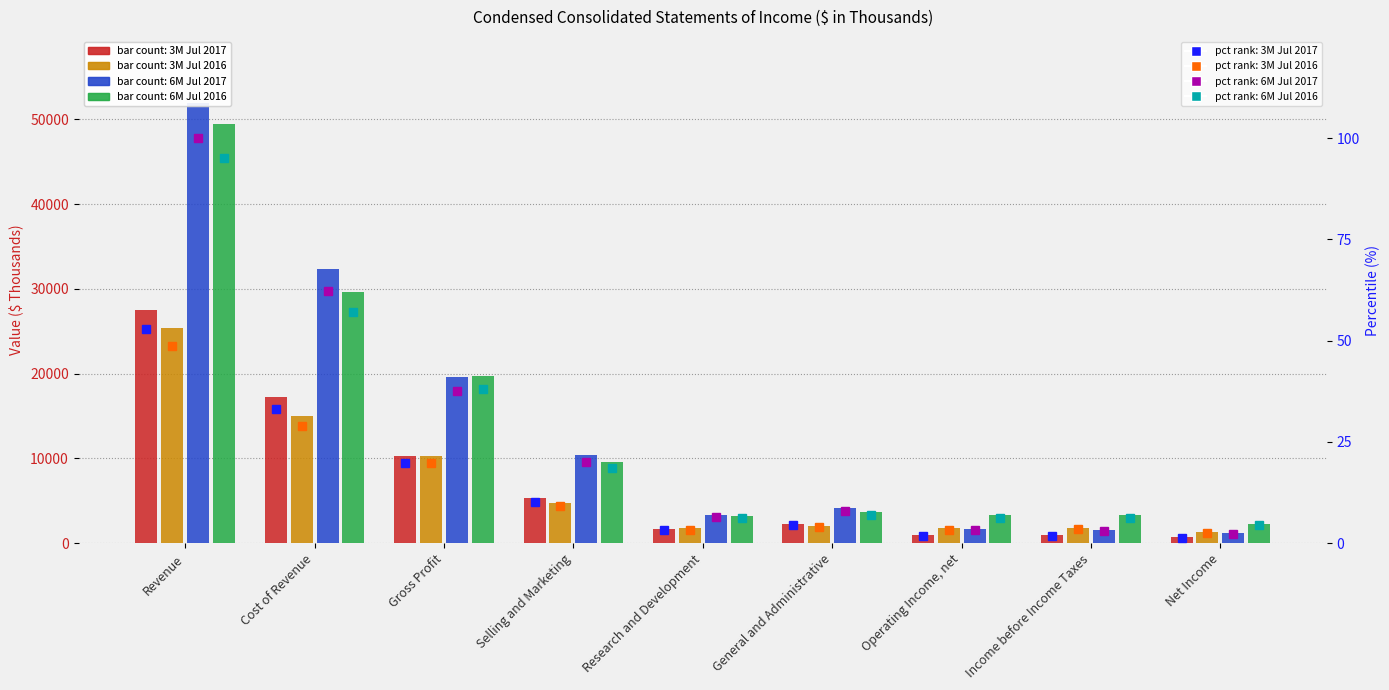

What is the label of the 1st bar from the right?

Net Income